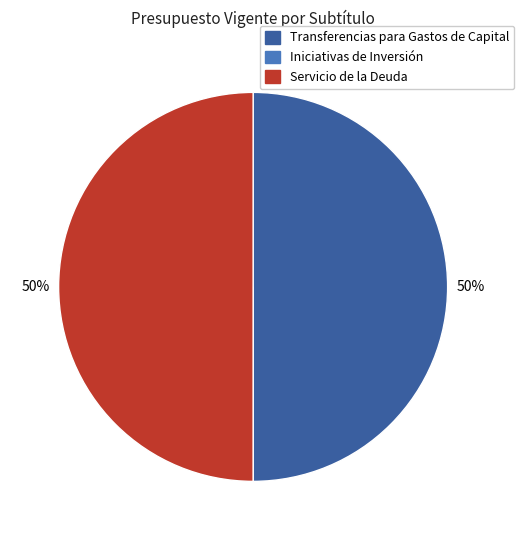

To the nearest percent, what is the average slice percentage?

33%